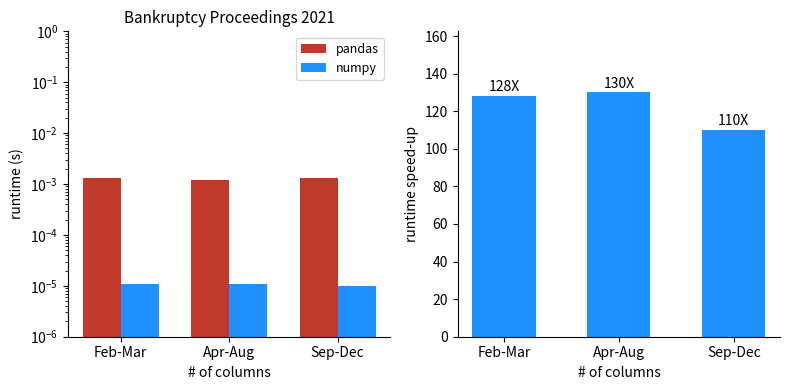

What is the value of the speedup bar at the 1st from the left?

128.0